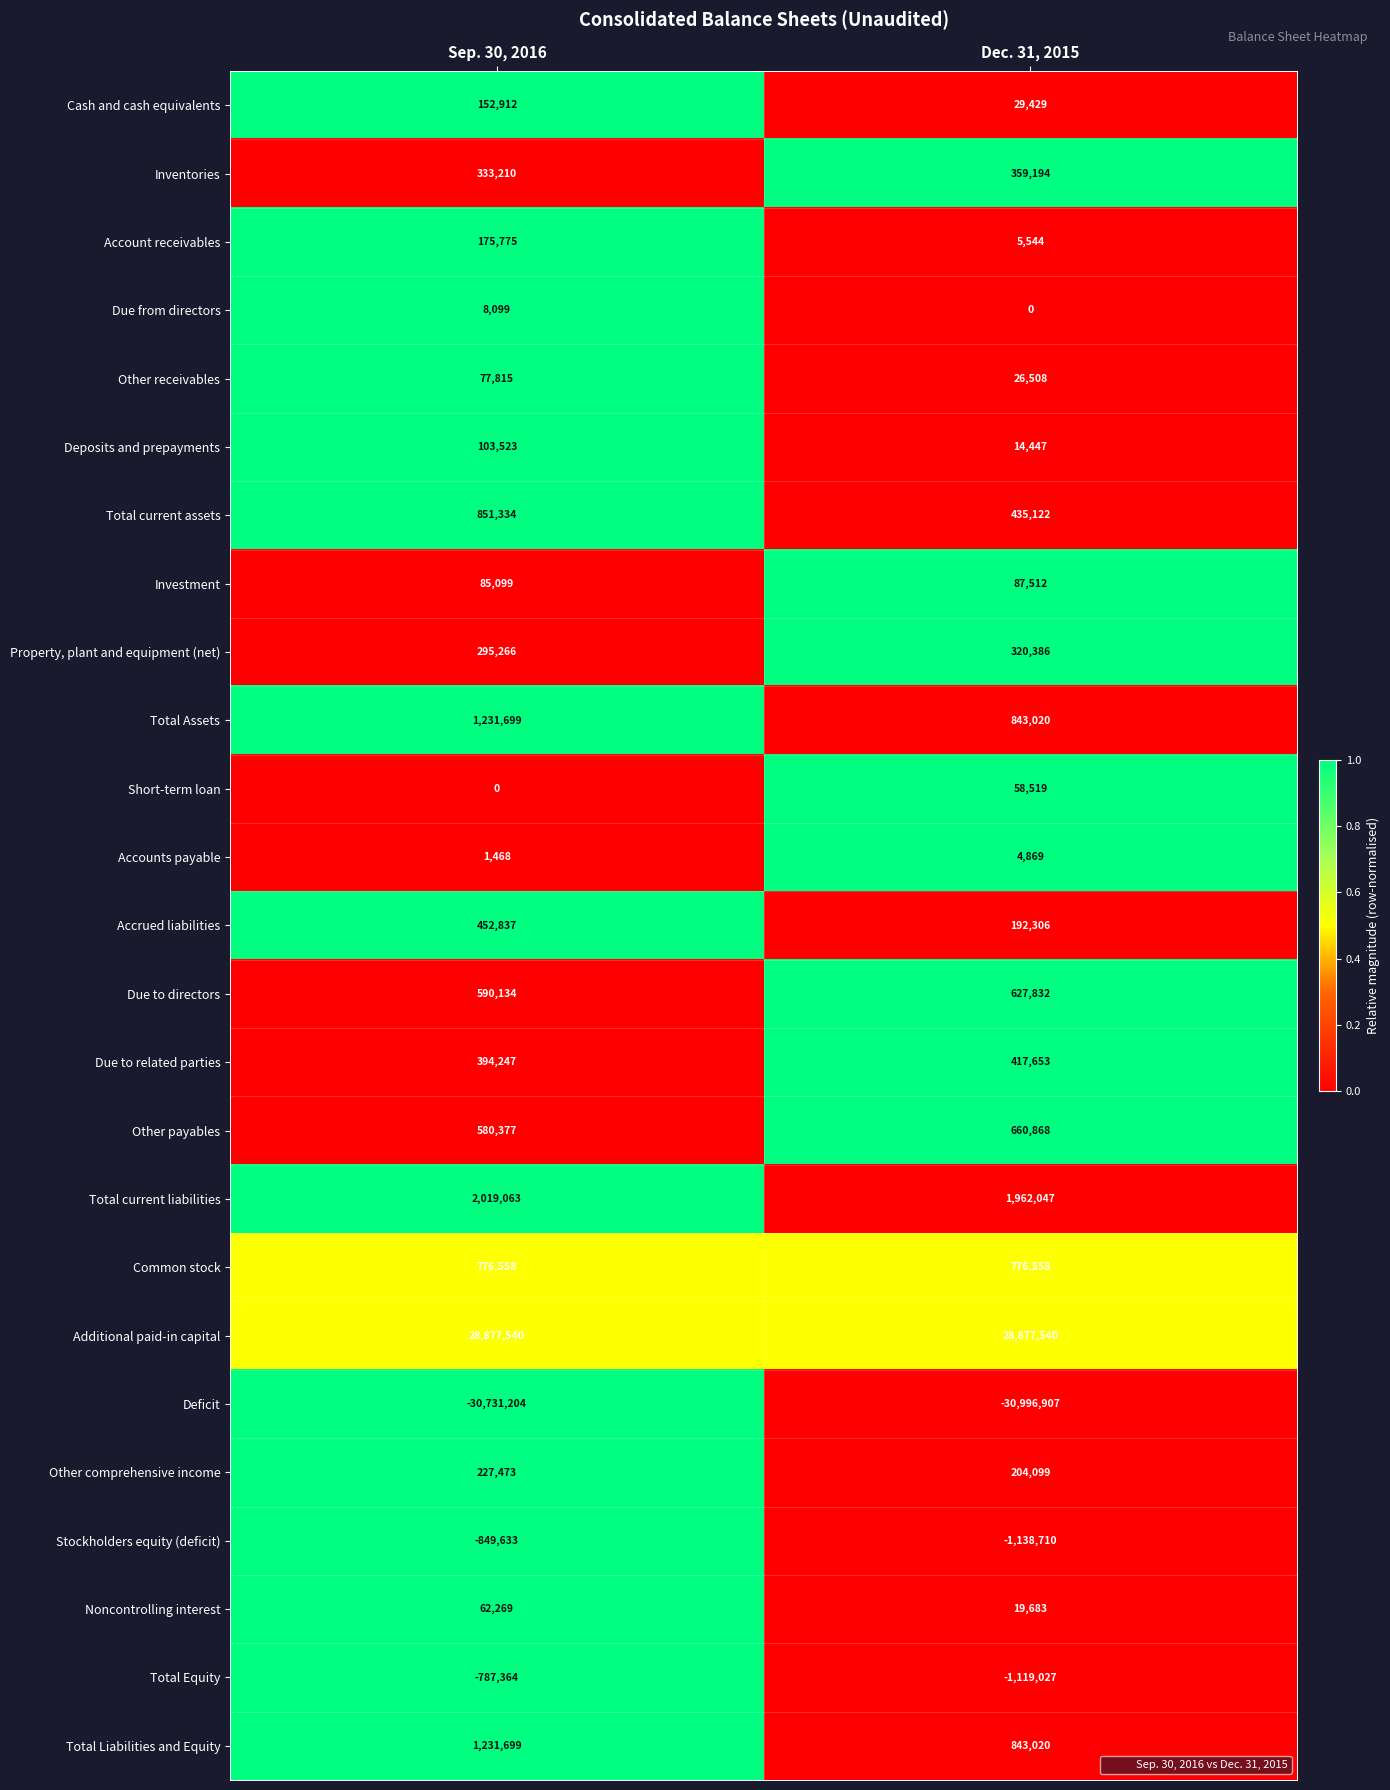

How many distinct data groups are displayed?

25